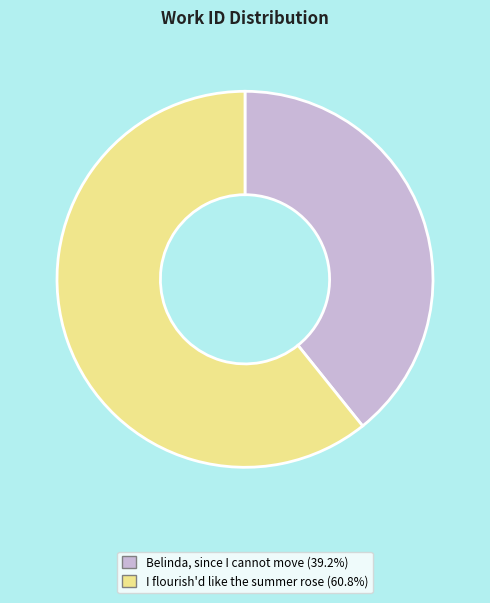

True or false: Belinda, since I cannot move accounts for 53% of the total.

False